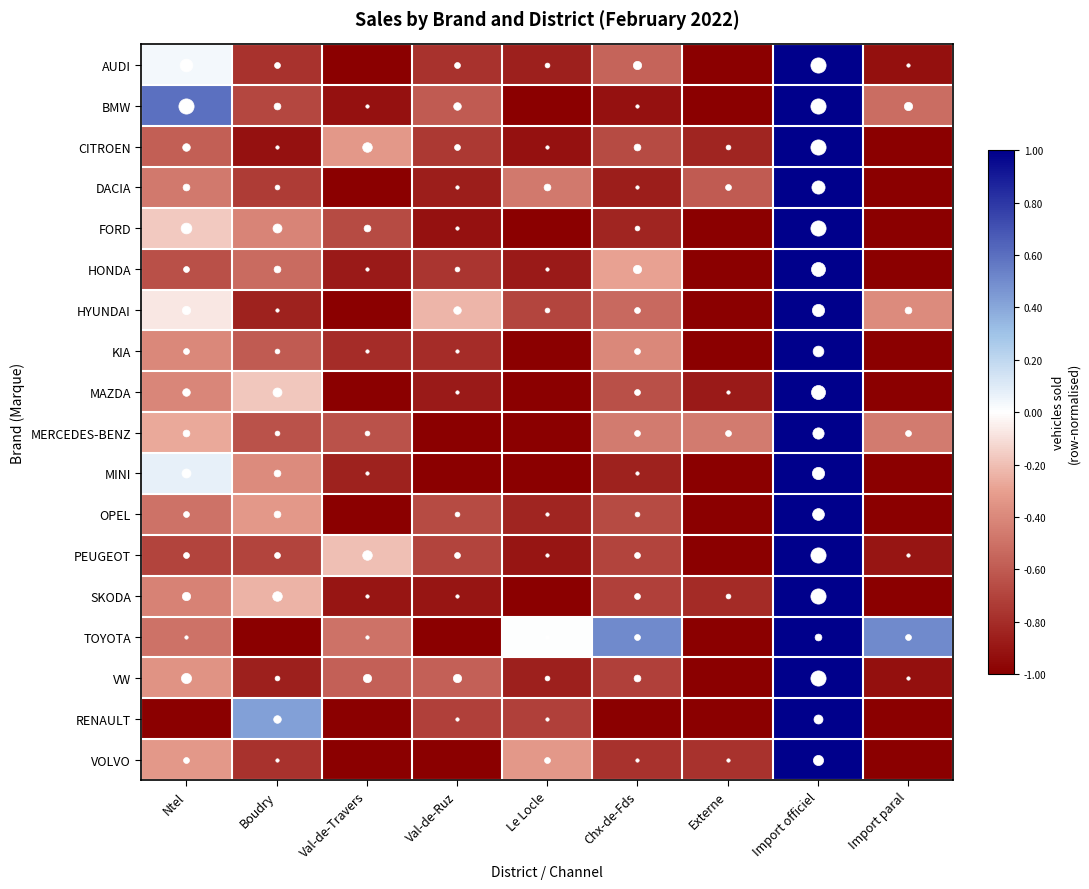

What is the minimum value shown in the chart?

-1.0